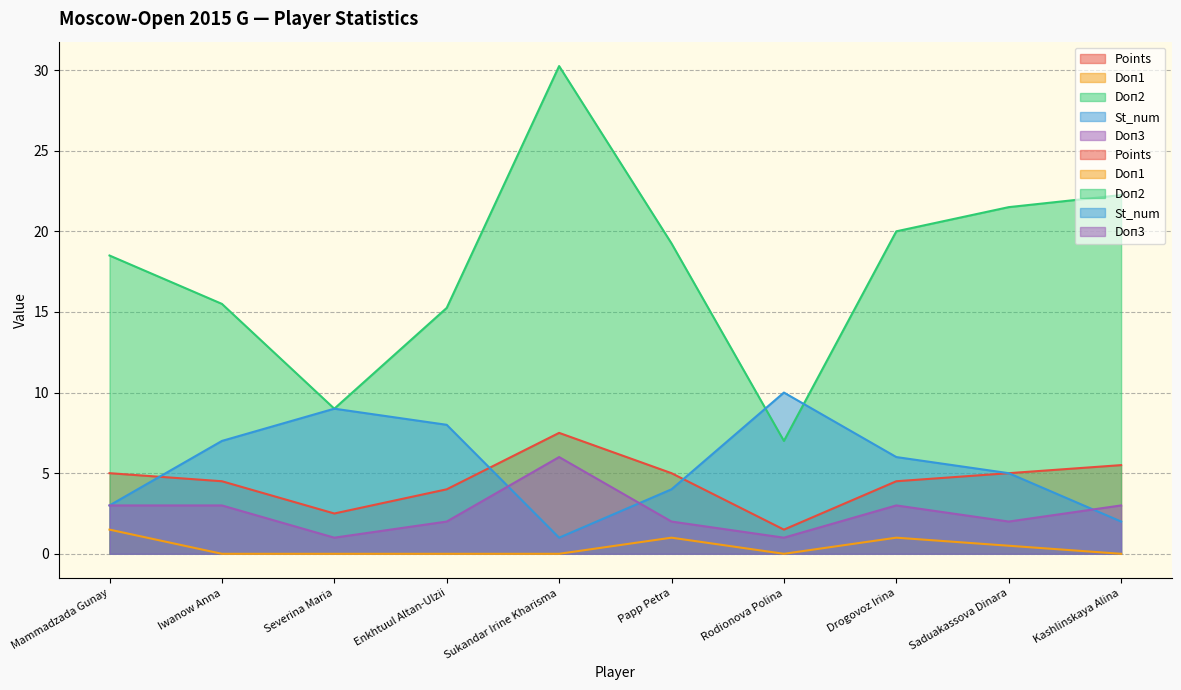

Is it true that Doп3 equals 1.0 at Severina Maria?

True